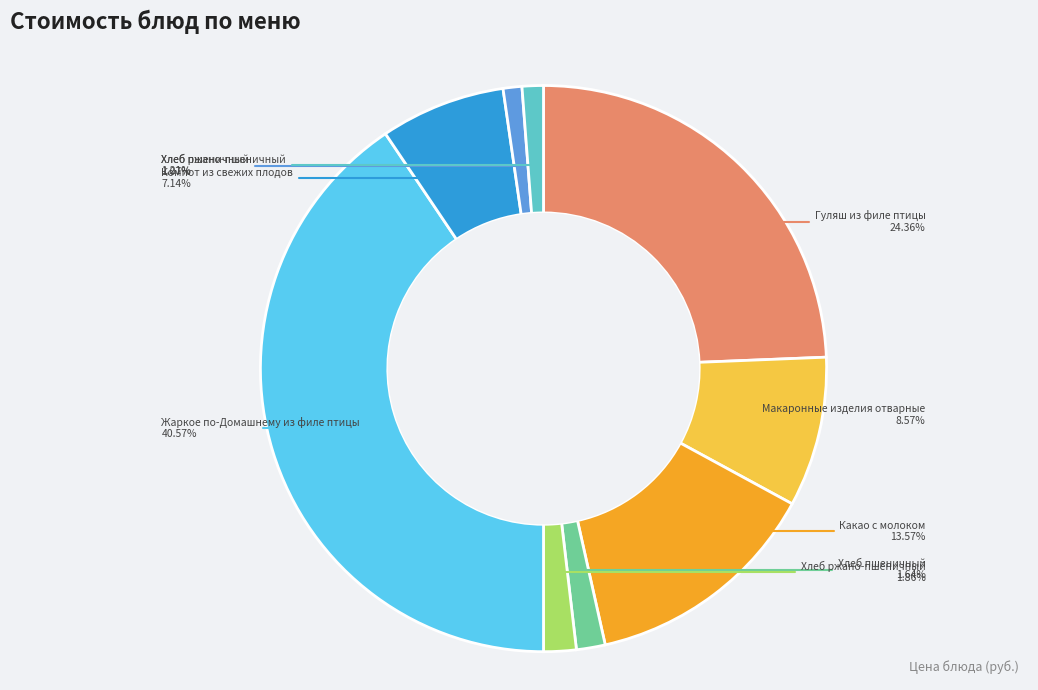

Is there a majority slice in this chart?

No